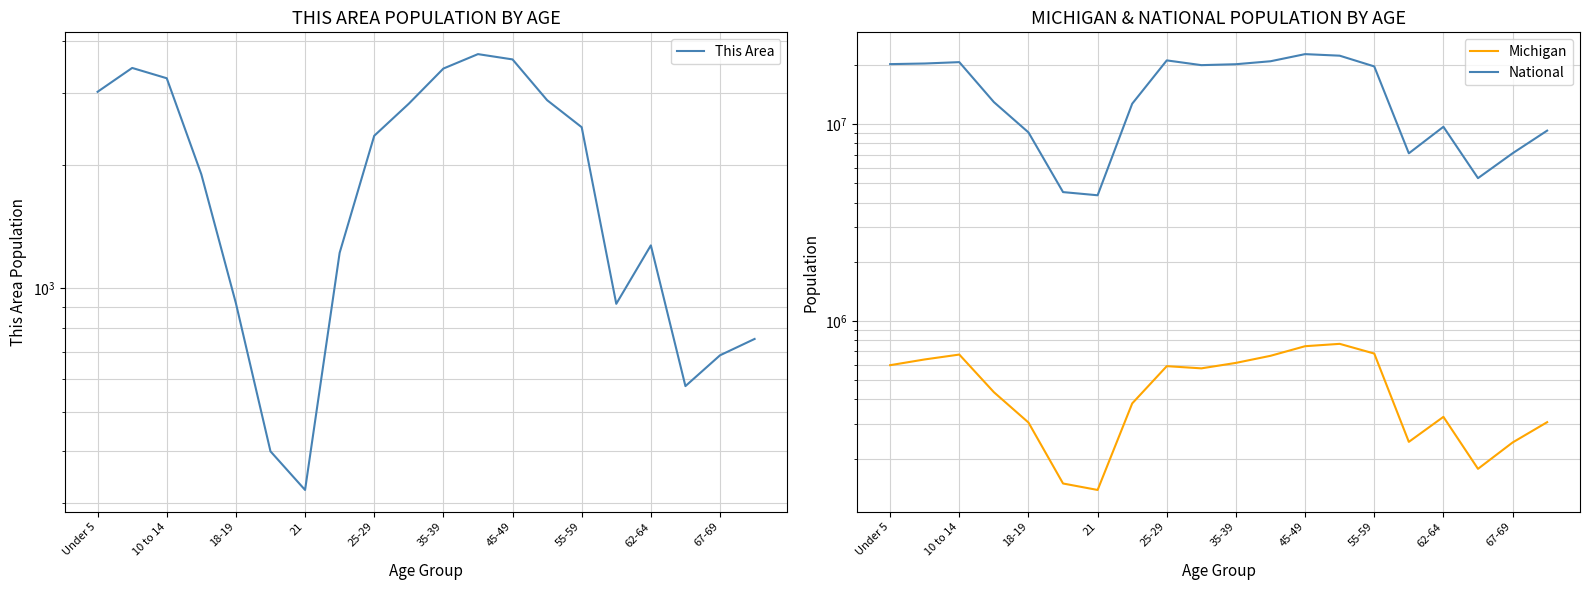

True or false: National has a value of 20890964 at 11.

True